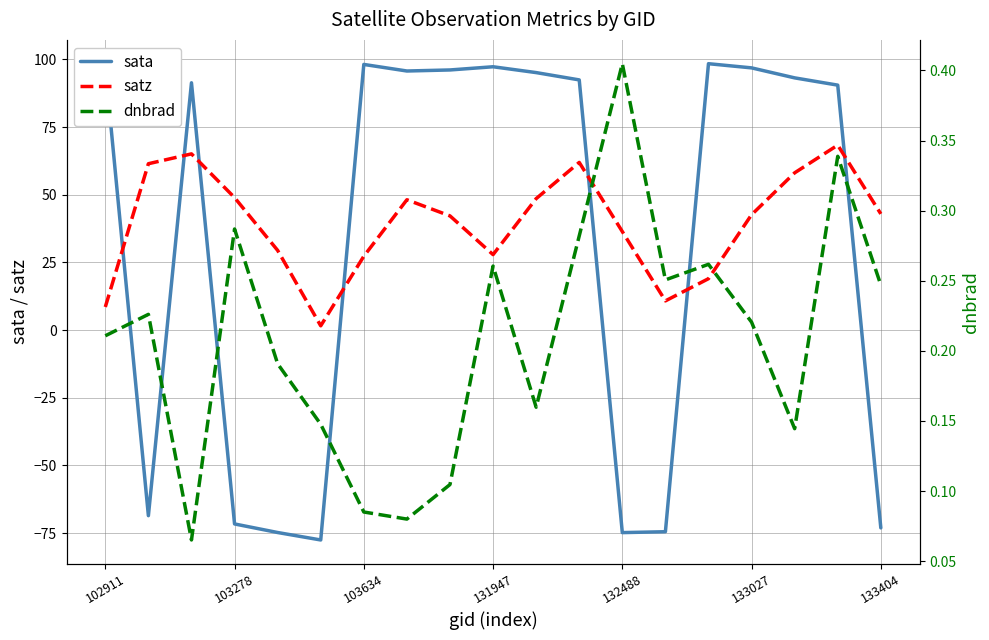

What is the average value of the sata series?

33.0